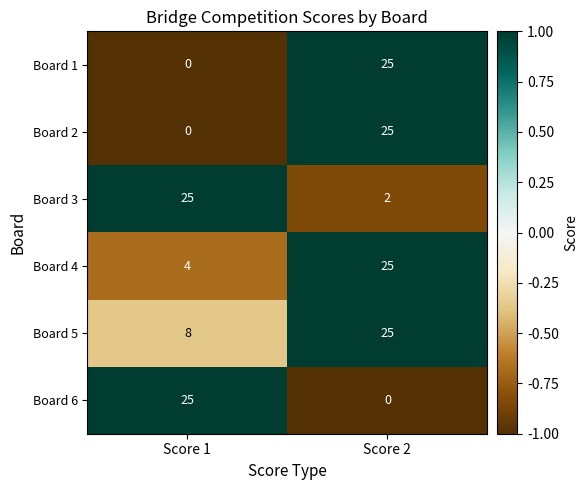

Reading left to right, what are all the values shown in this chart?

Board 1: 0	25
Board 2: 0	25
Board 3: 25	2
Board 4: 4	25
Board 5: 8	25
Board 6: 25	0